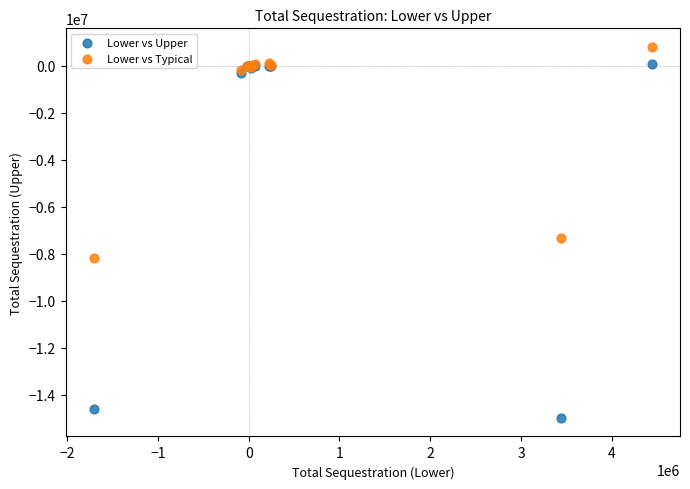

Which series contains the highest Y value?

Lower vs Typical